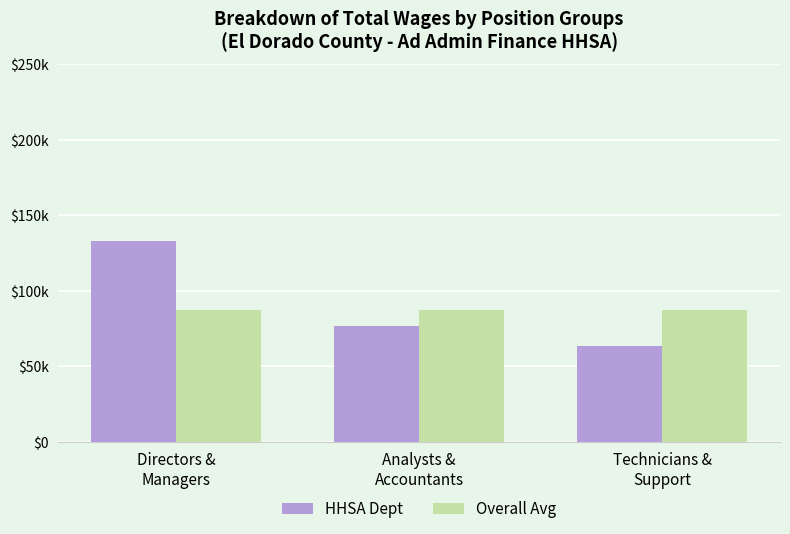

What is the average value of the Overall Avg series?

87425.6